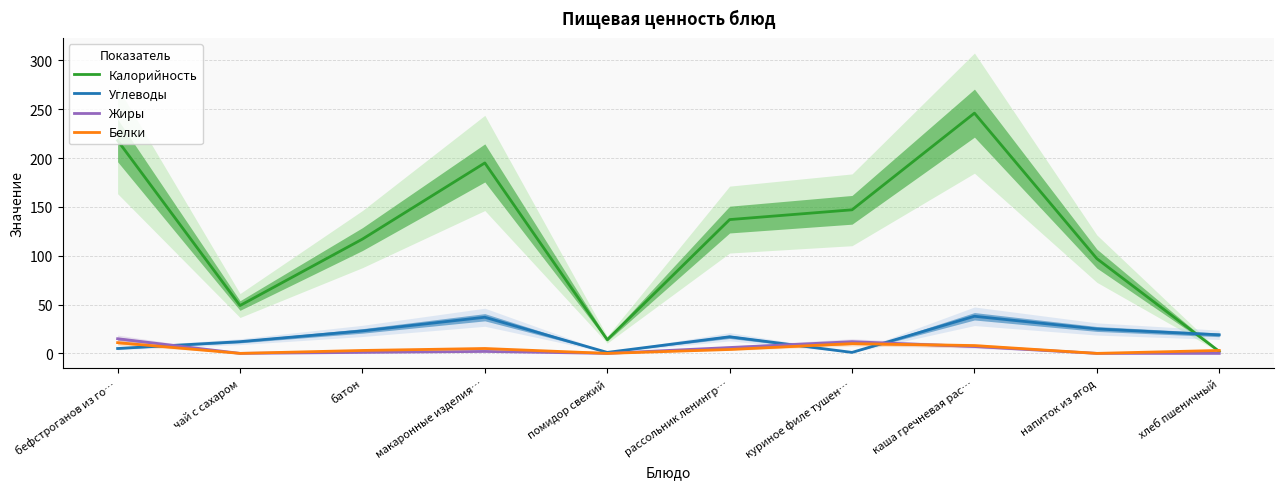

At which label does Жиры first exceed 2?

бефстроганов из го…